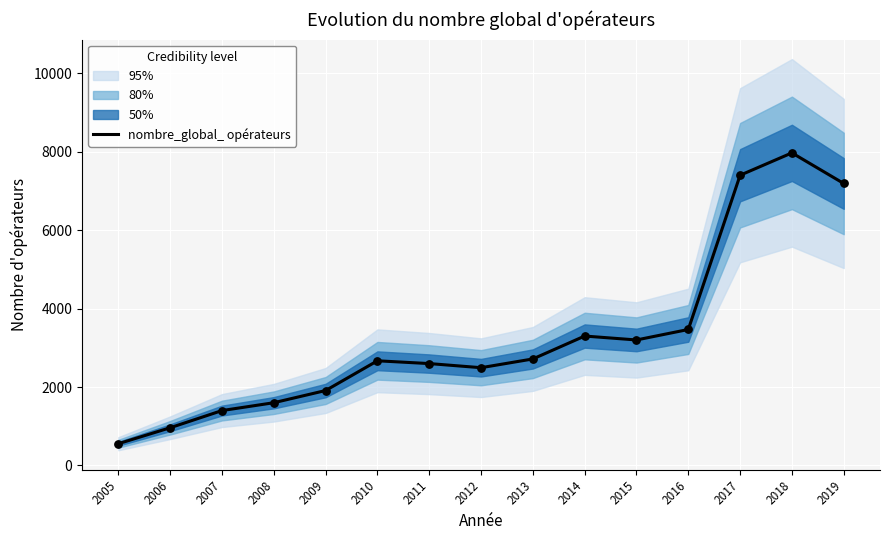

Which has a higher value, 2011 or 2013?

2013